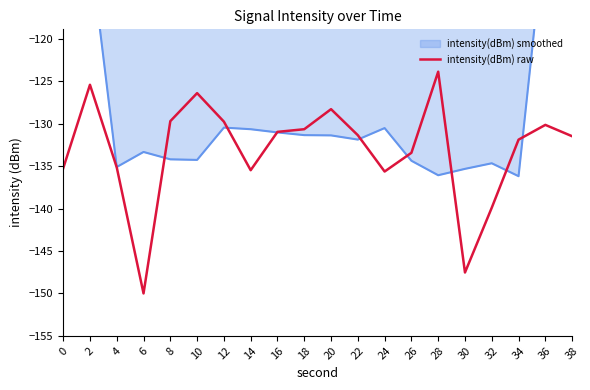

Rank the categories by value from lowest to highest.

6, 30, 32, 24, 14, 0, 4, 26, 34, 38, 22, 16, 18, 36, 12, 8, 20, 10, 2, 28